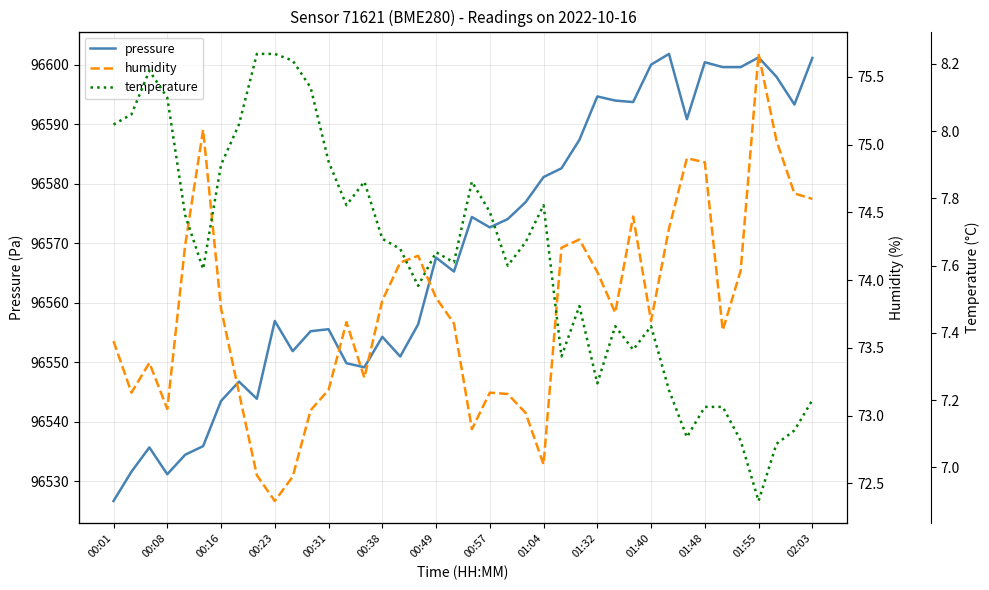

What is the maximum value shown in the chart?

96601.8